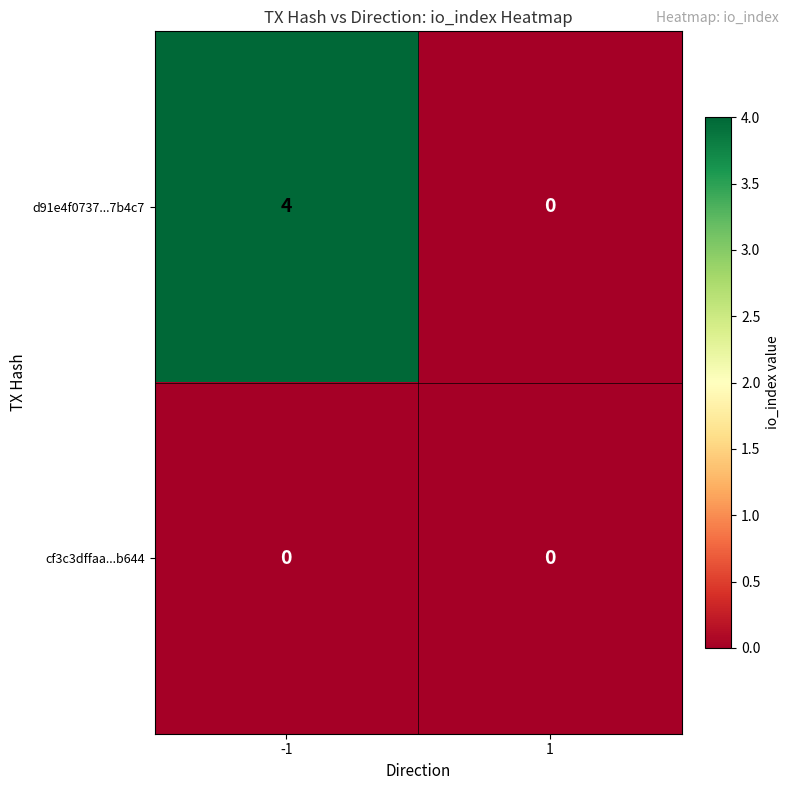

What is the difference between the maximum and minimum values in the d91e4f0737...7b4c7 series?

4